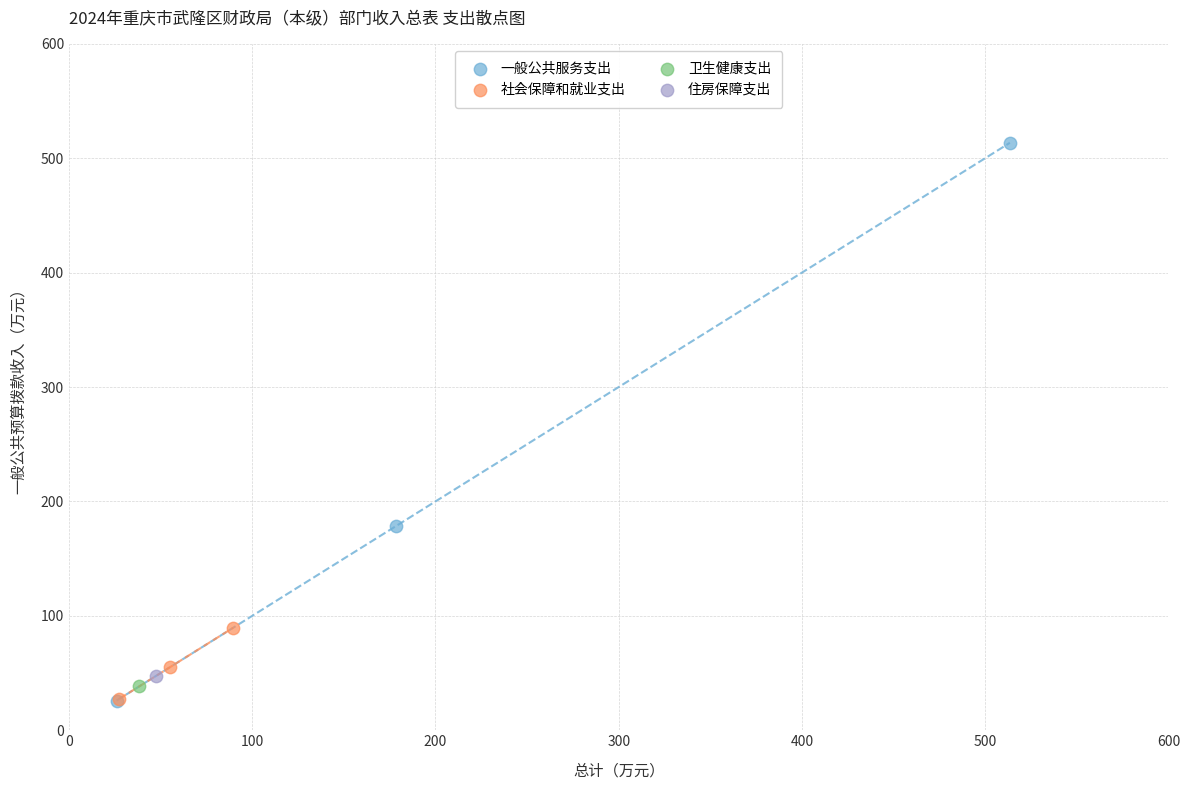

What are all the series names shown in the legend?

一般公共服务支出, 社会保障和就业支出, 卫生健康支出, 住房保障支出